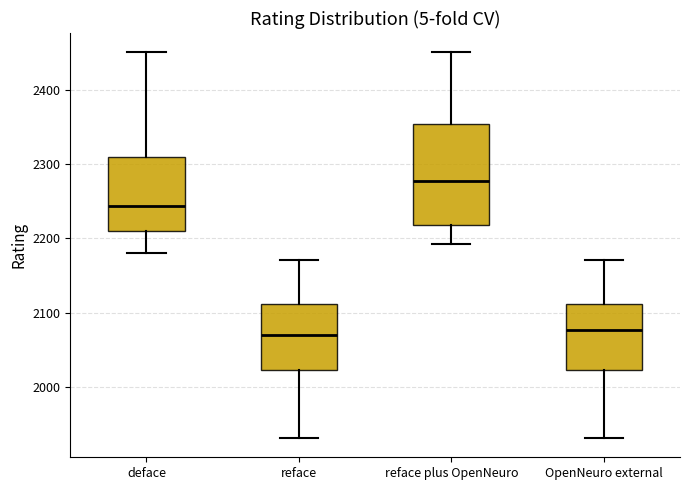

Reading left to right, transcribe this box plot: for each box, give where its median line is, the range the box spans, and where its two whiskers end, as read against the y-axis. The values are not printed on the chart, so give them approximately, as read against the axis.

deface: median 2240, box 2210 to 2310, whiskers 2180 to 2450
reface: median 2070, box 2020 to 2110, whiskers 1930 to 2170
reface plus OpenNeuro: median 2280, box 2220 to 2360, whiskers 2190 to 2450
OpenNeuro external: median 2080, box 2020 to 2110, whiskers 1930 to 2170